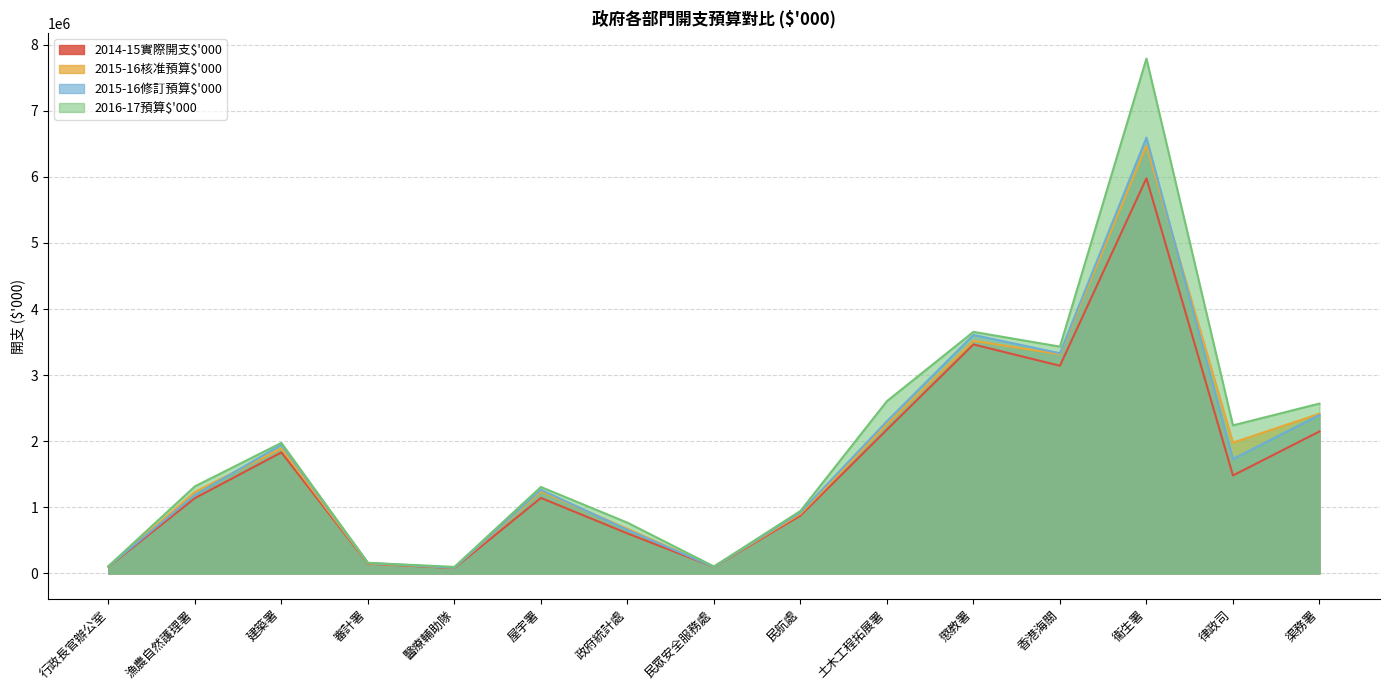

At 民航處, list the series in order from largest to smallest.

2016-17預算$'000, 2015-16修訂預算$'000, 2015-16核准預算$'000, 2014-15實際開支$'000